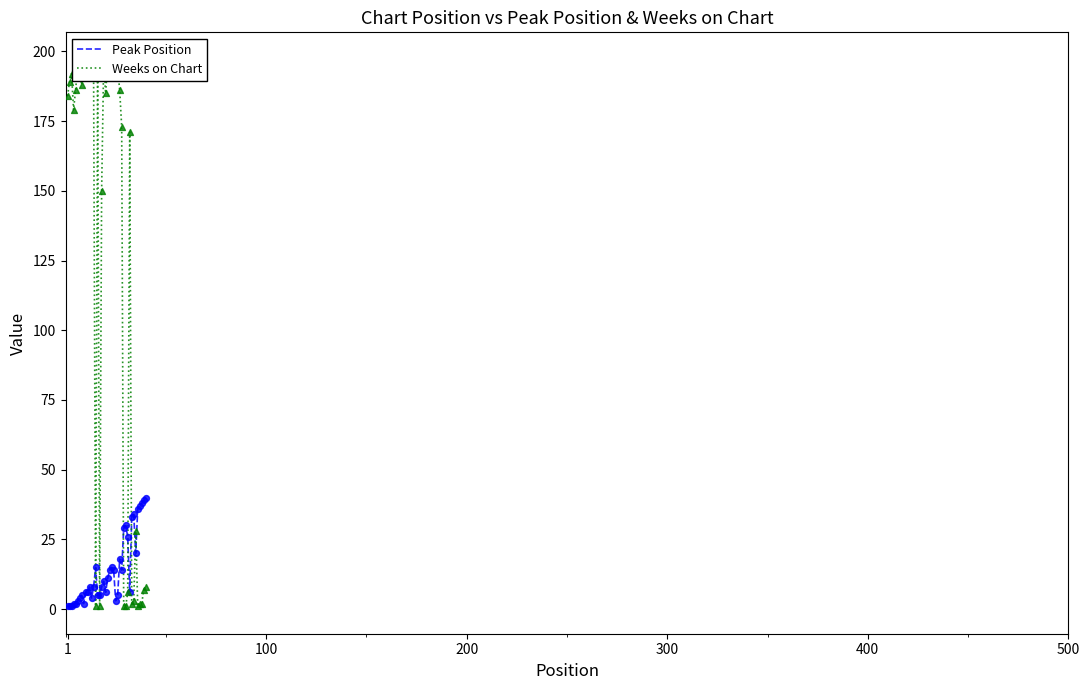

Is the value of Peak Position at 10 greater than the value of Weeks on Chart at 100?

No